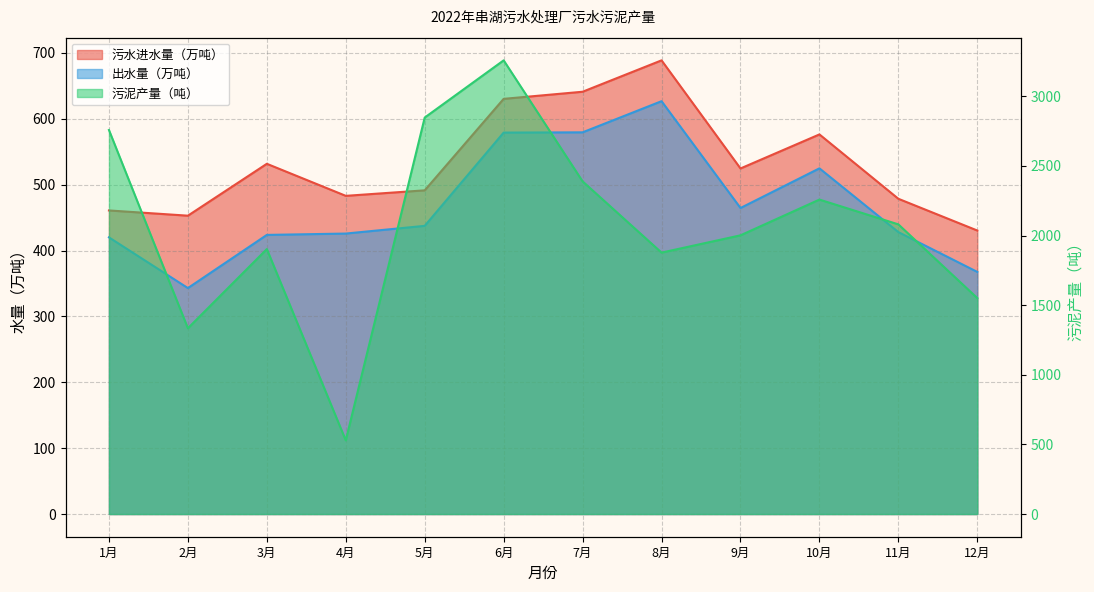

Is it true that 出水量（万吨） equals 575.7 at 3月?

False